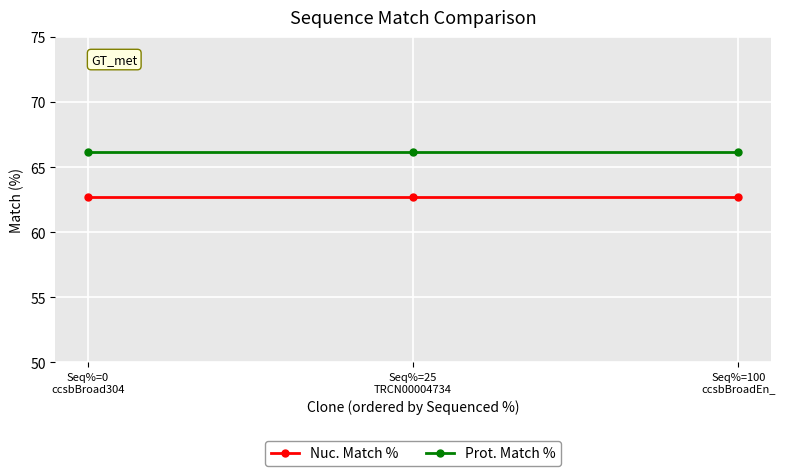

Rank the series by their average value, from highest to lowest.

Prot. Match %, Nuc. Match %